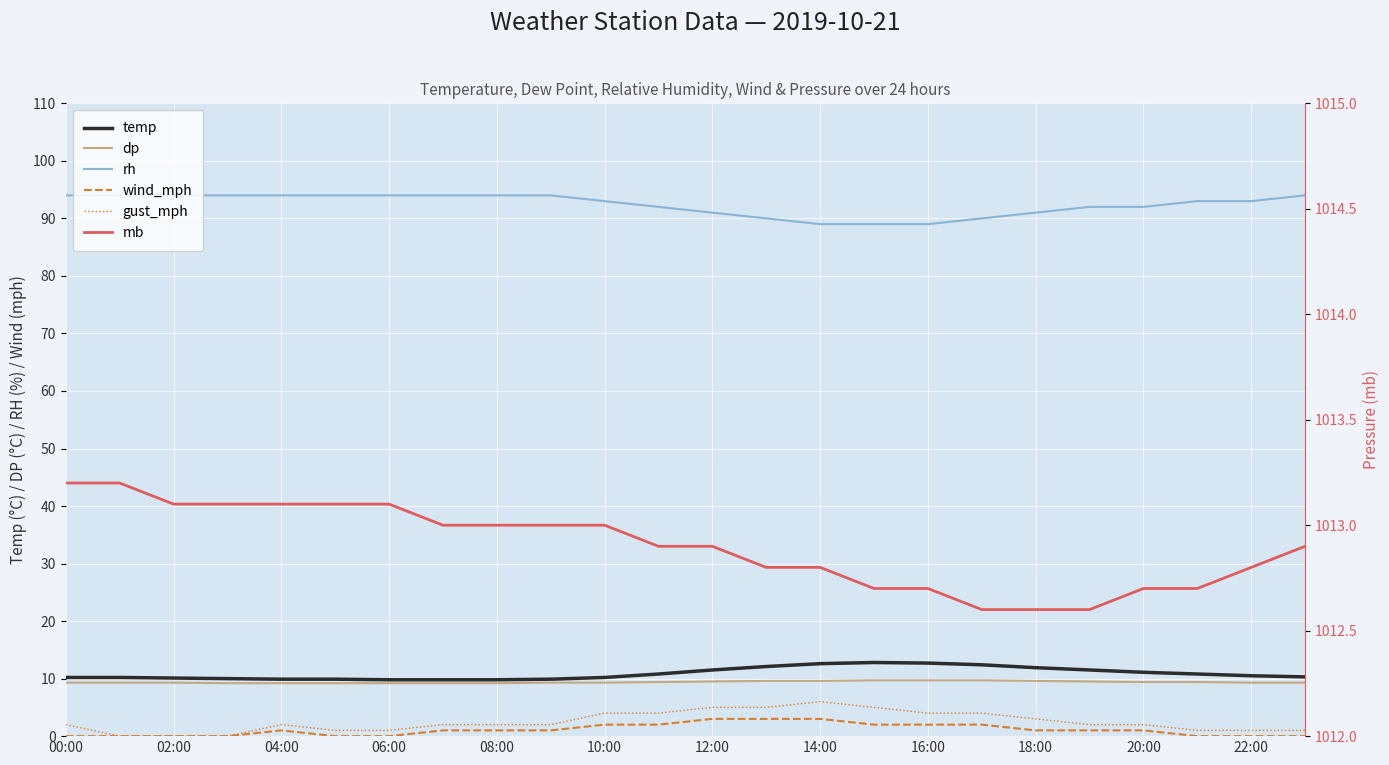

Is the value of mb at 10:00 greater than the value of gust_mph at 20:00?

Yes